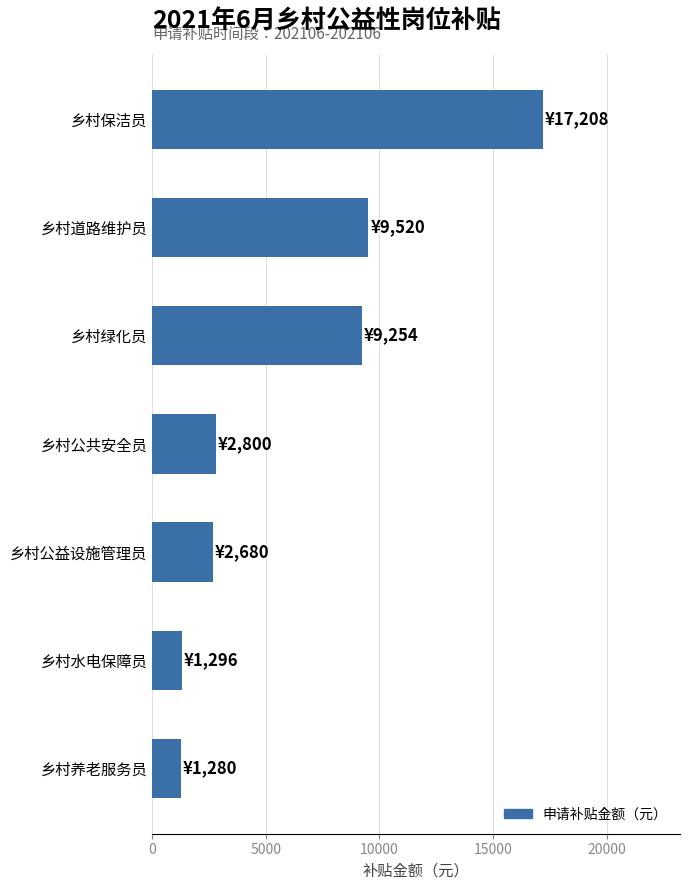

Which label corresponds to the largest value in the chart?

乡村保洁员